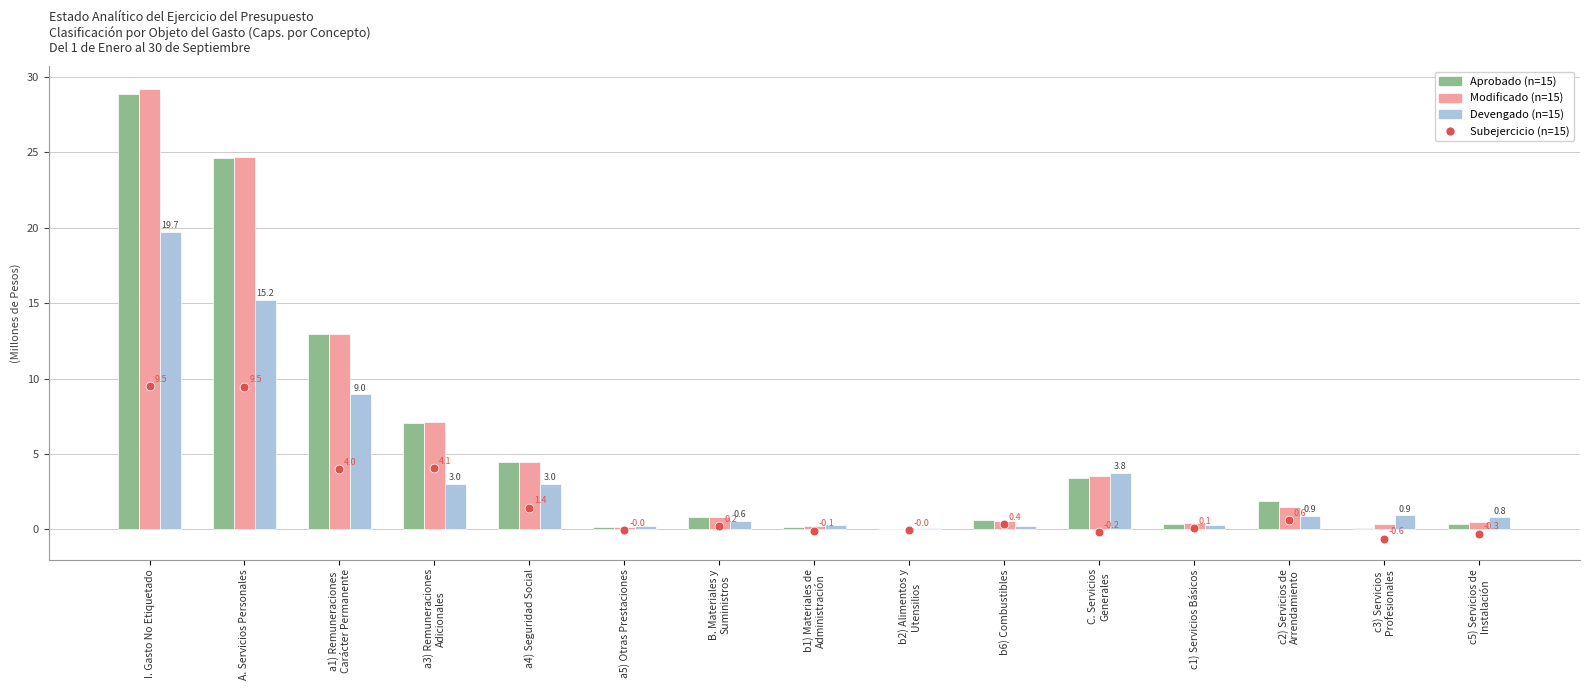

What are all the series names shown in the legend?

Aprobado, Modificado, Devengado, Subejercicio